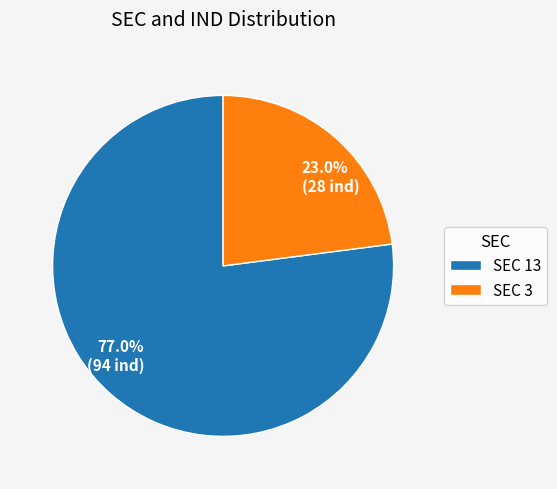

Is there any slice that represents more than half of the pie?

Yes